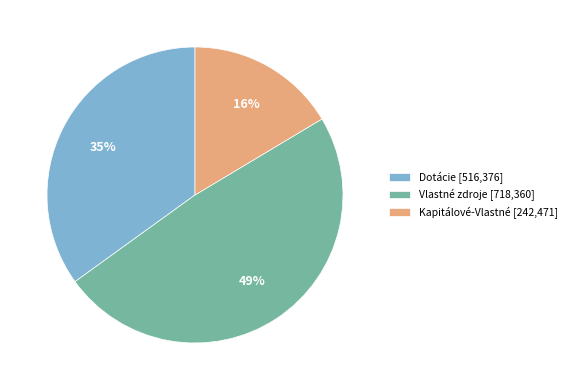

Do Vlastné zdroje [718,360] and Kapitálové-Vlastné [242,471] together represent more than half of the pie?

Yes